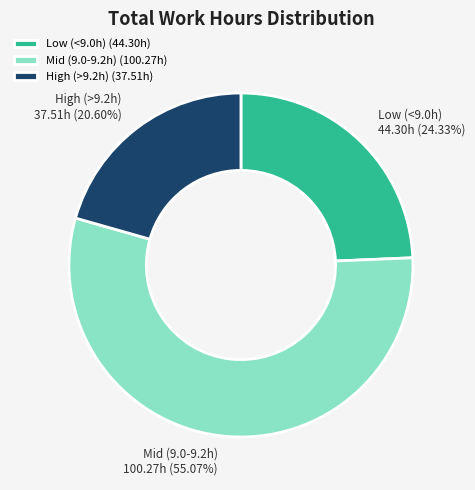

Is there a majority slice in this chart?

Yes